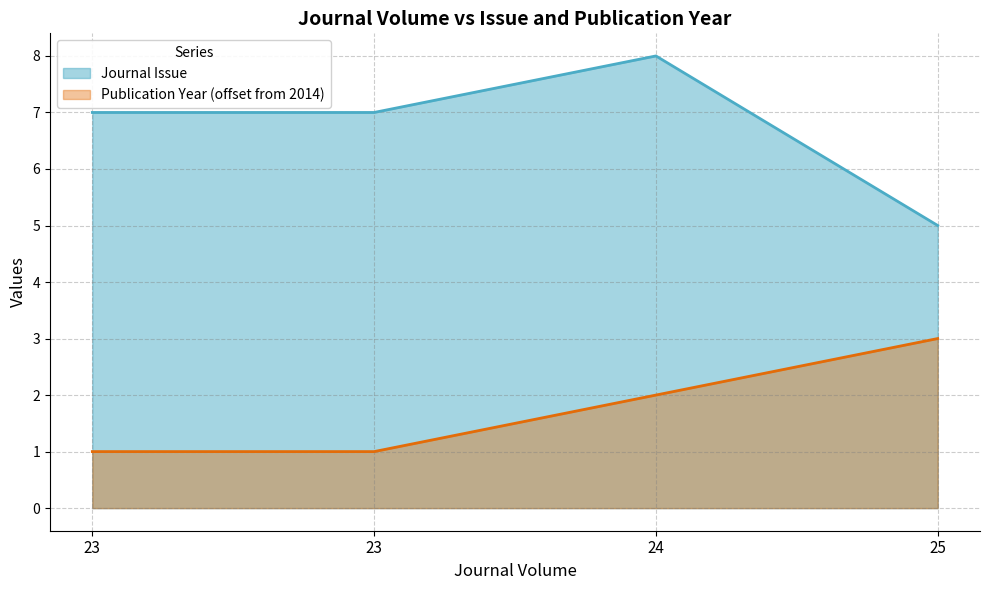

Rank the series at 23 from lowest to highest value.

Publication Year (offset from 2014), Journal Issue